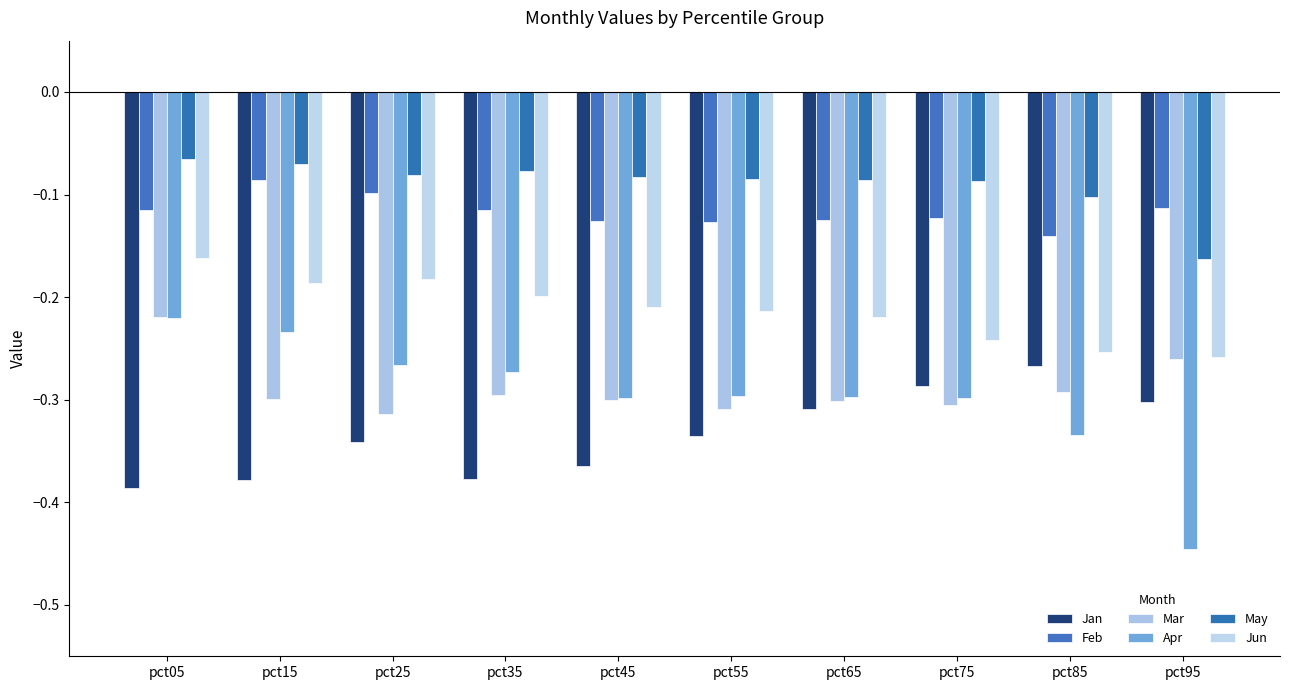

True or false: Apr has a value of -0.3 at pct45.

True